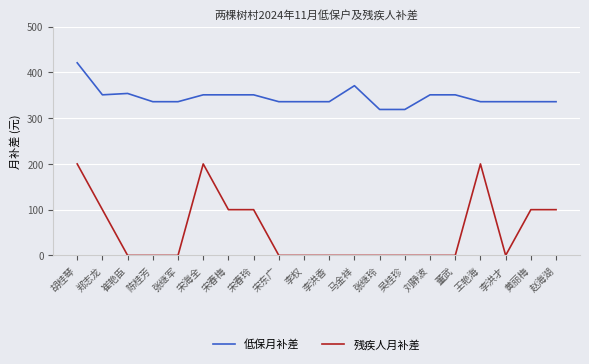

How many lines are shown in the chart?

2